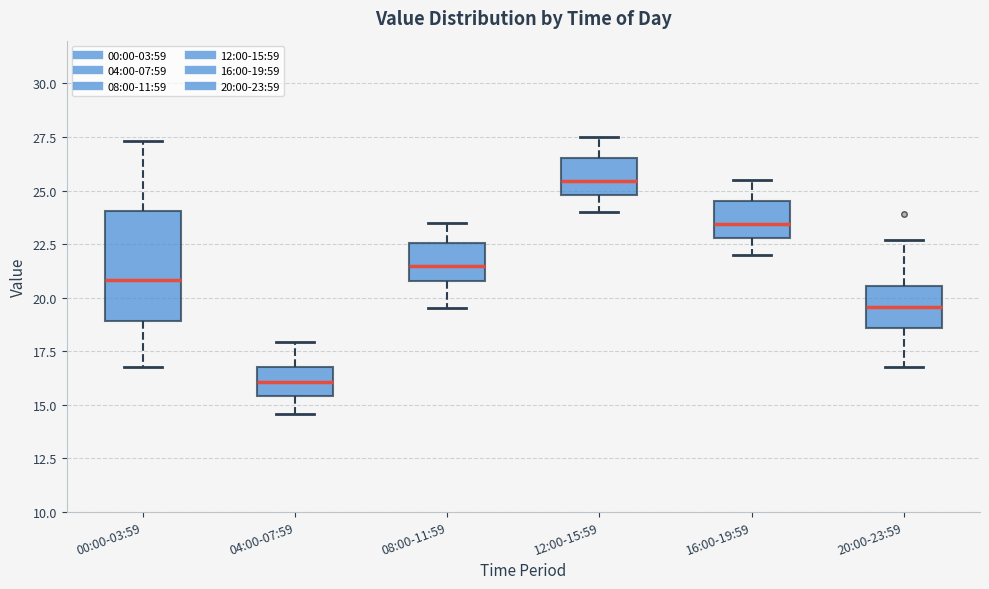

Comparing the boxes themselves (not the whiskers), which one is the tallest?

00:00-03:59